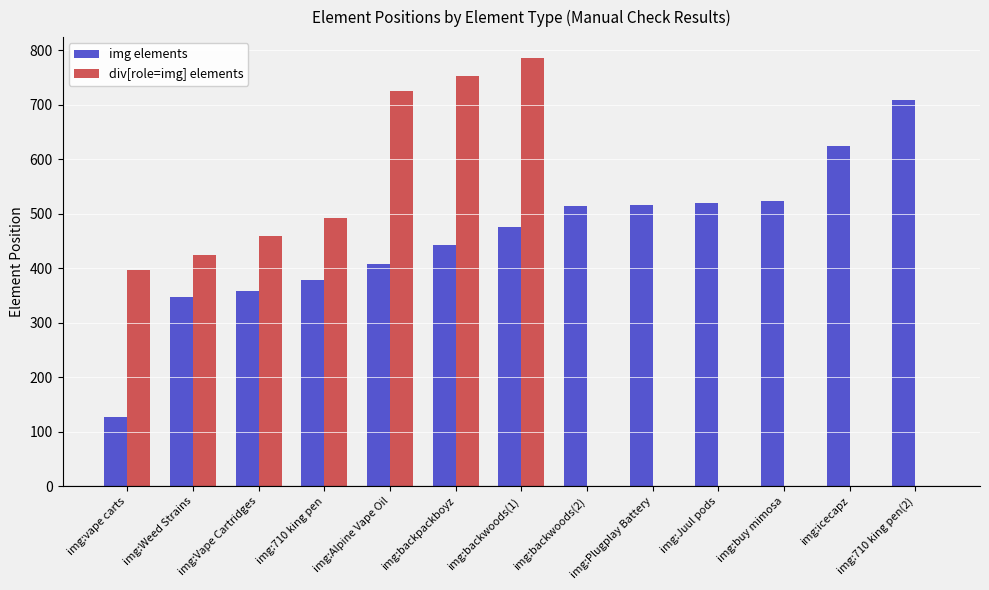

The value of div[role=img] elements at img:Juul pods is 0. True or false?

True